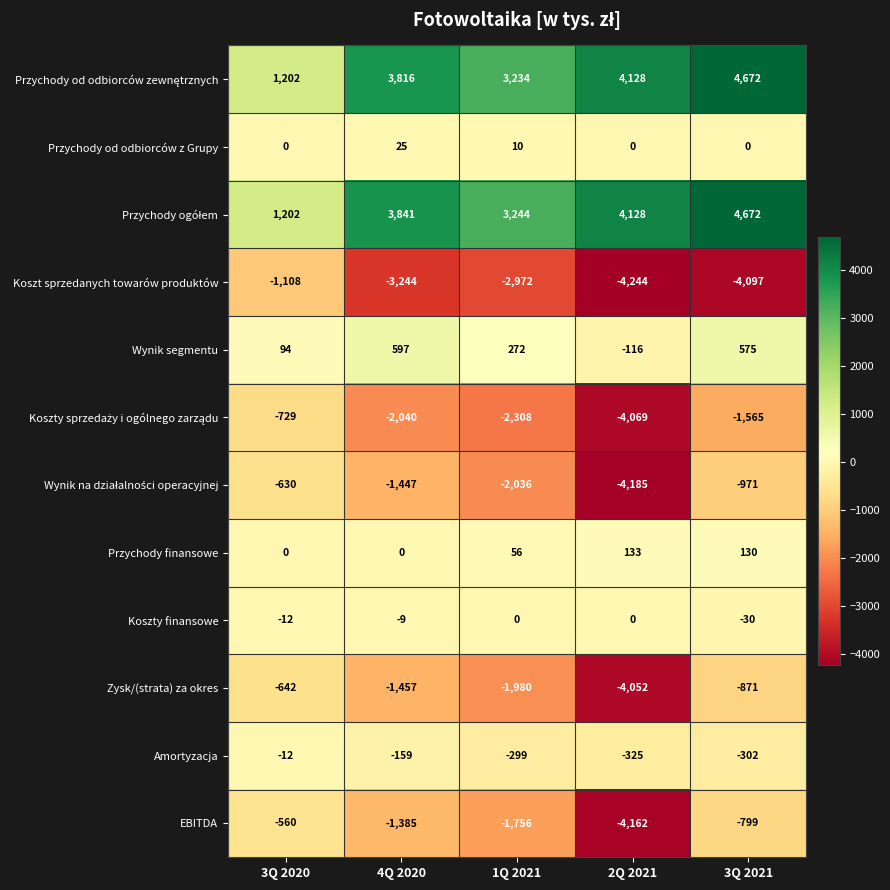

The Koszty finansowe series shows -51 at 3Q 2021. True or false?

False